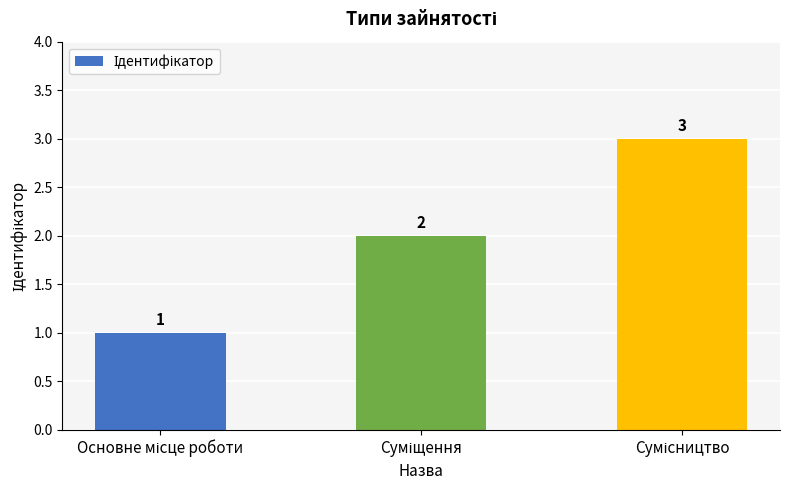

What is the sum of all values?

6